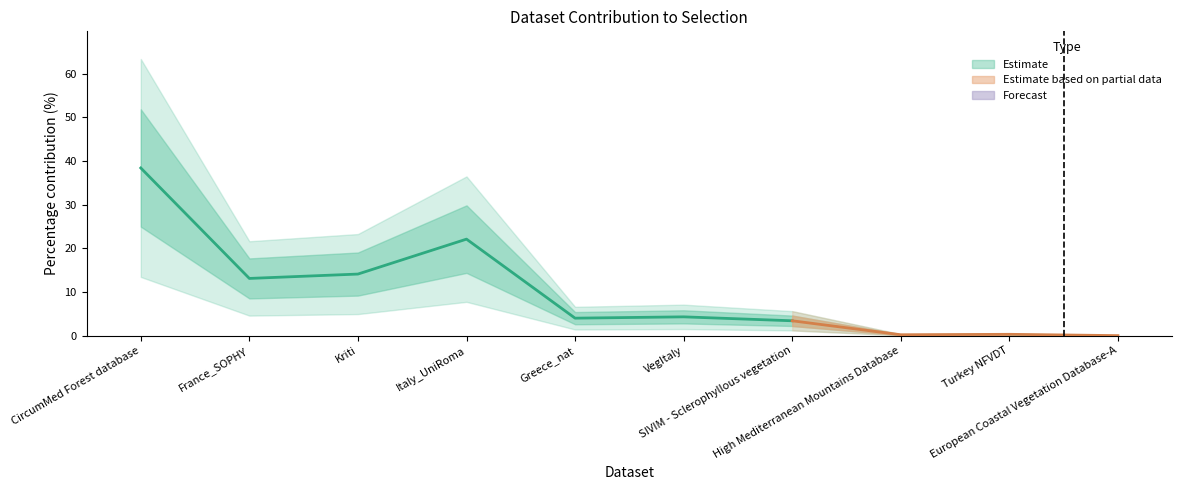

What is the sum of the values at SIVIM - Sclerophyllous vegetation and High Mediterranean Mountains Database?

3.6